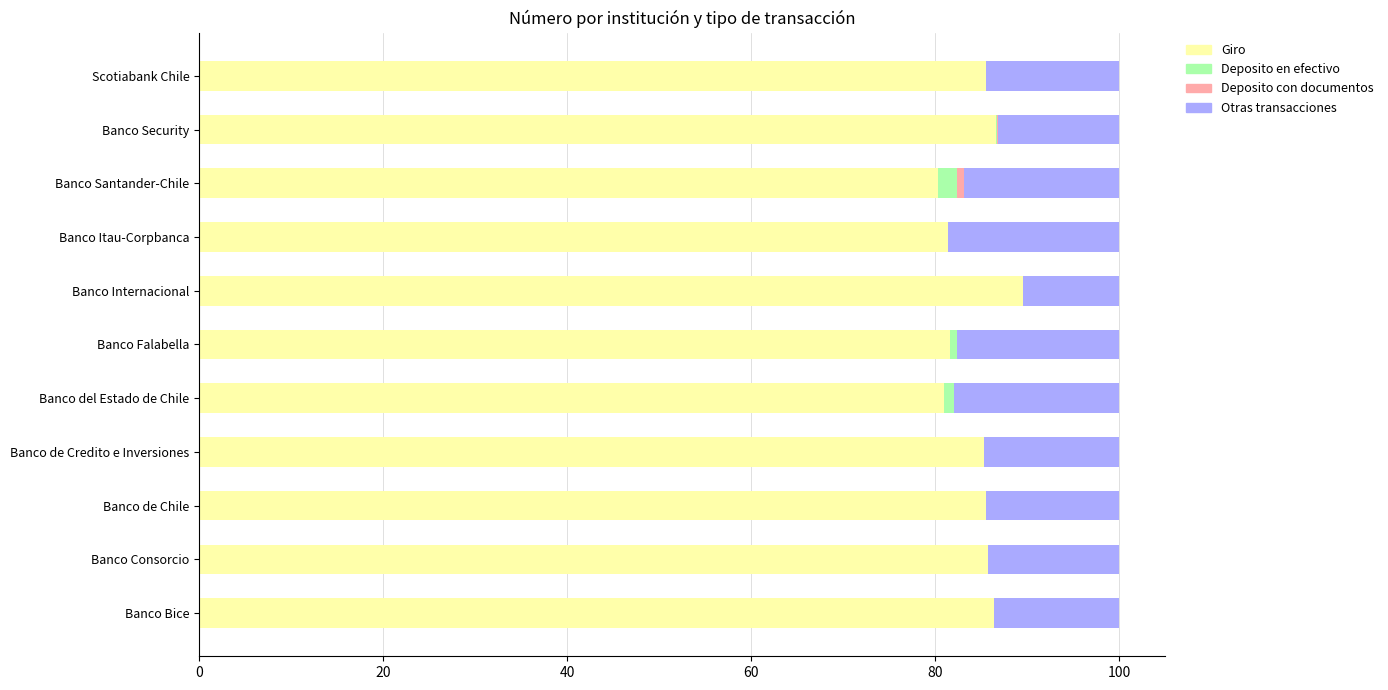

What is the approximate value of Giro at Scotiabank Chile?

85.5